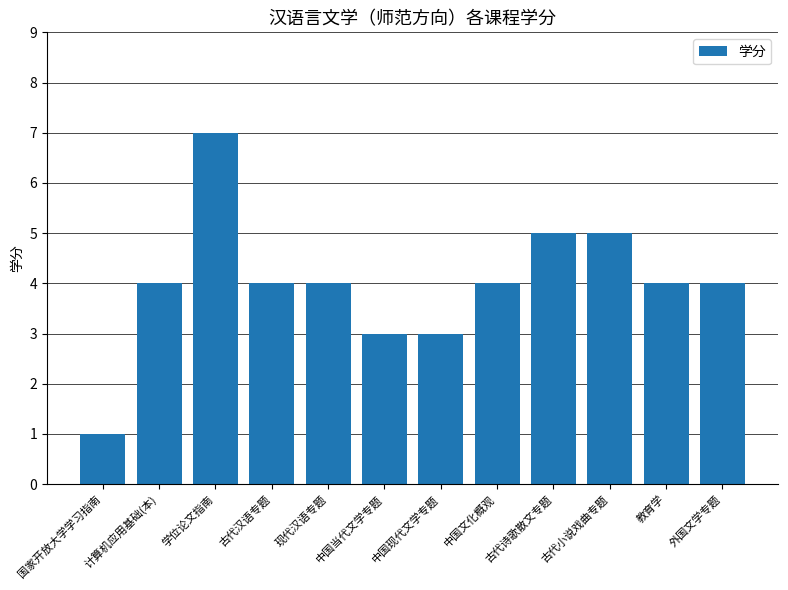

What value does the data have at 中国文化概观?

4